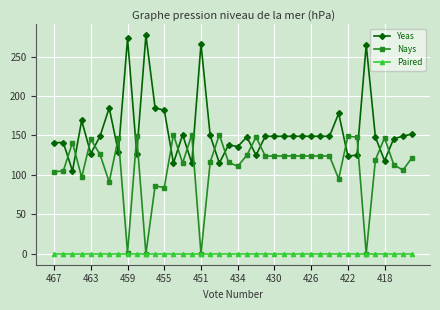

Rank the series by their maximum value, from highest to lowest.

Yeas, Nays, Paired